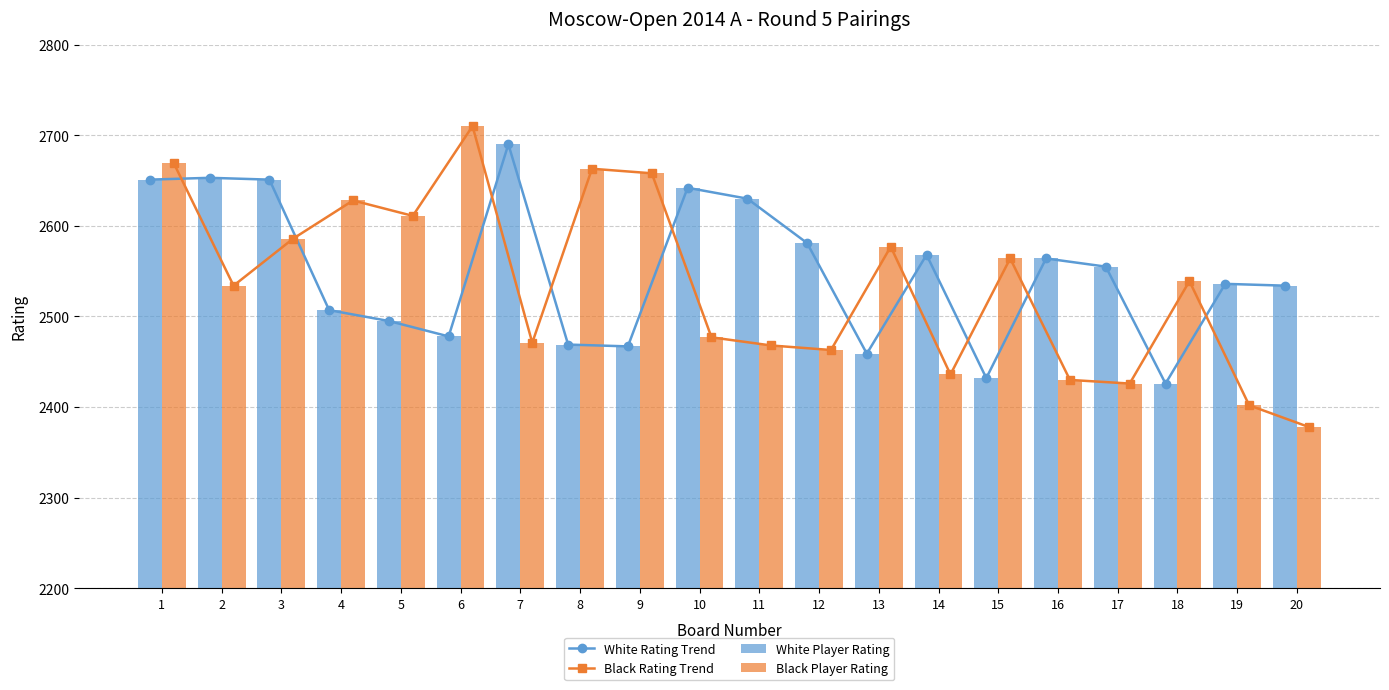

Where is Black Player Rating nearest to the value 2544?

18